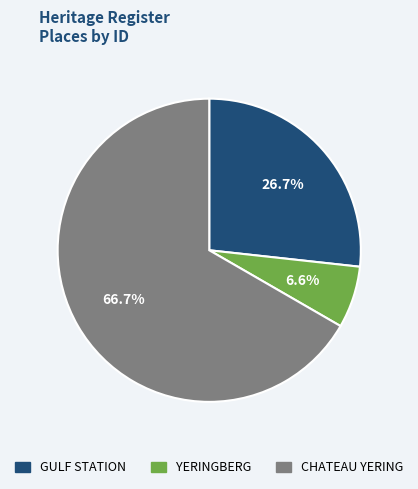

Count the number of slices in the pie.

3